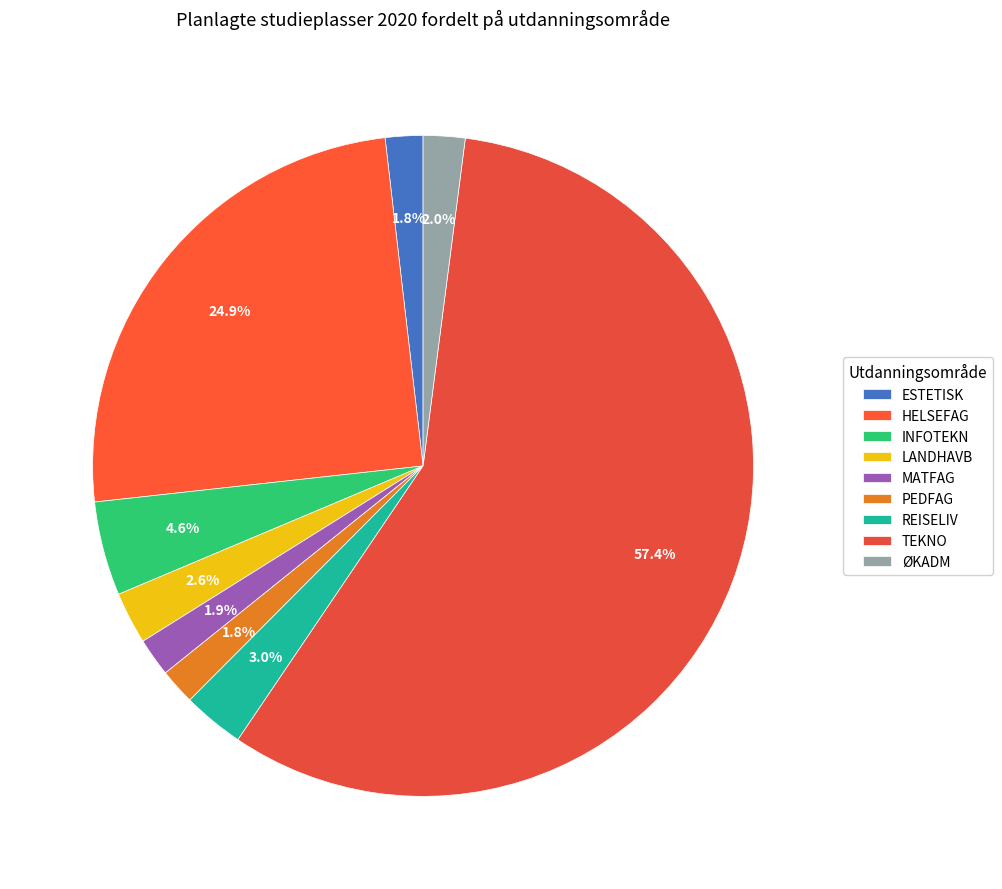

Is PEDFAG the majority of the pie?

No